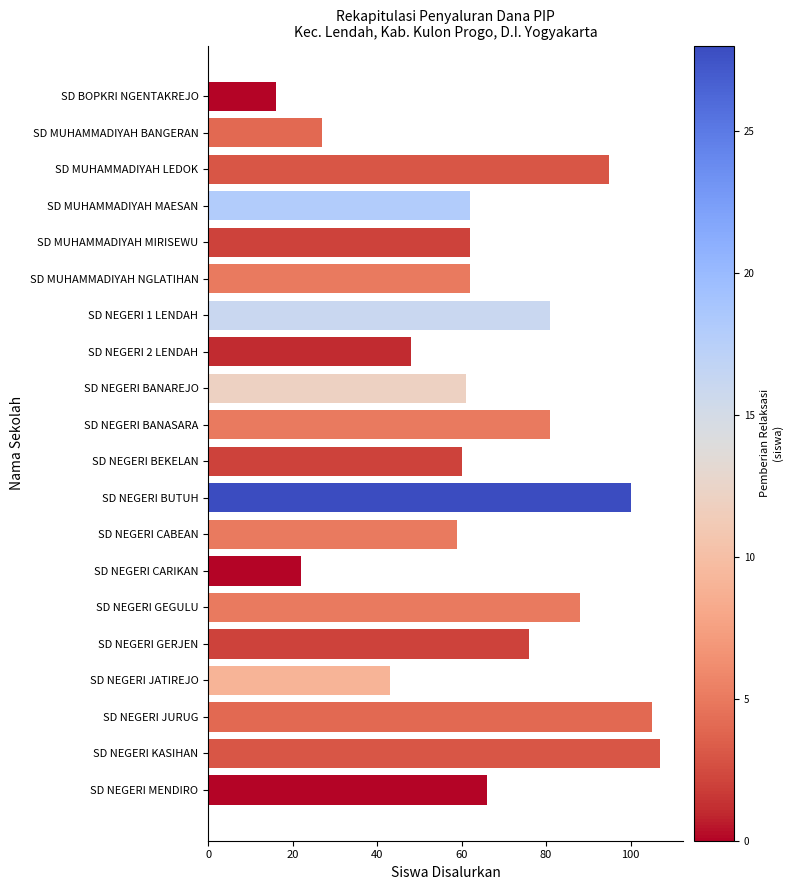

What is the average value?

66